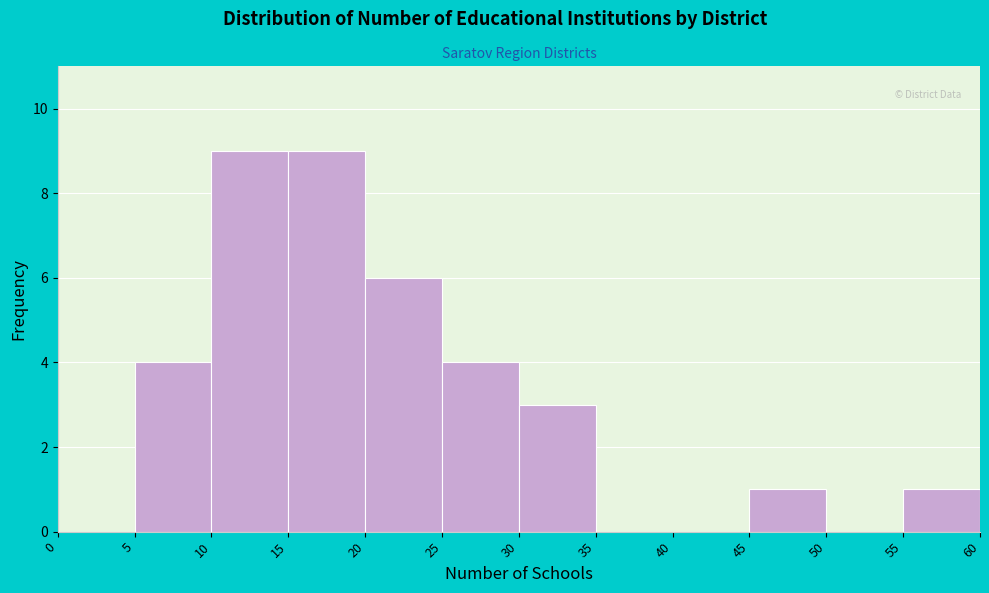

Reading left to right, transcribe this chart: for each bar, give the range it covers on the x-axis and its height. The values are not printed on the chart, so give them approximately, as read against the axis.

0 to 5: 0
5 to 10: 4
10 to 15: 9
15 to 20: 9
20 to 25: 6
25 to 30: 4
30 to 35: 3
35 to 40: 0
40 to 45: 0
45 to 50: 1
50 to 55: 0
55 to 60: 1